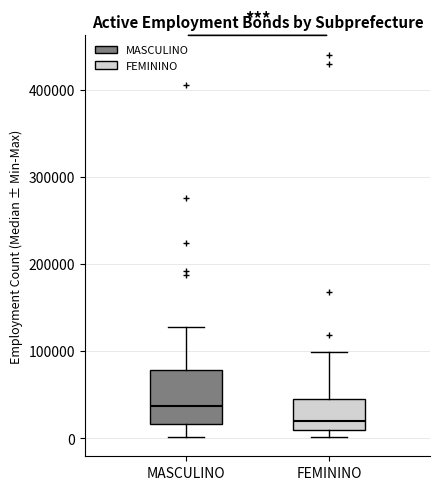

Where does the lower whisker of the box for MASCULINO end on the y-axis? The values are not printed on the chart, so give them approximately, as read against the axis.

0